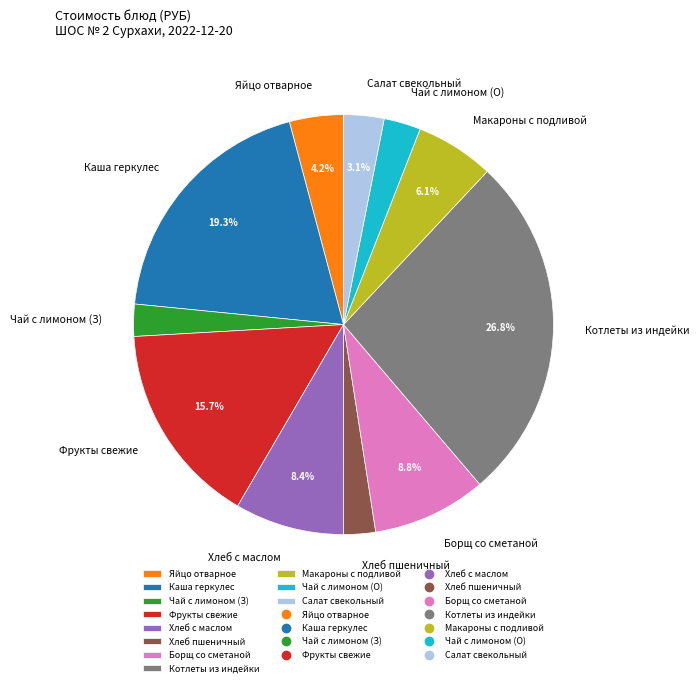

What is the largest slice in the pie chart?

Котлеты из индейки